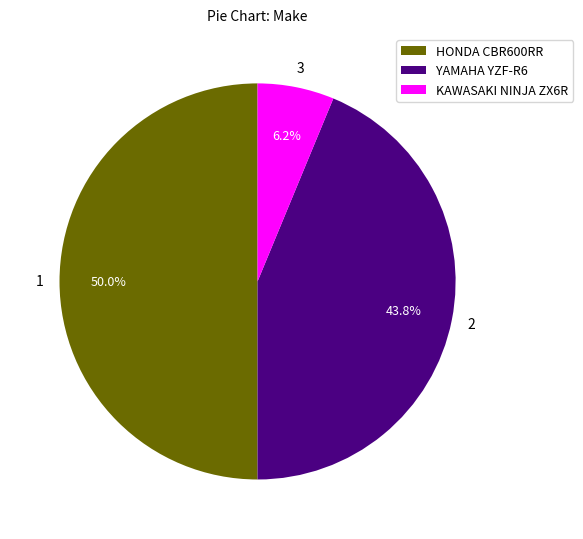

Is KAWASAKI NINJA ZX6R the majority of the pie?

No